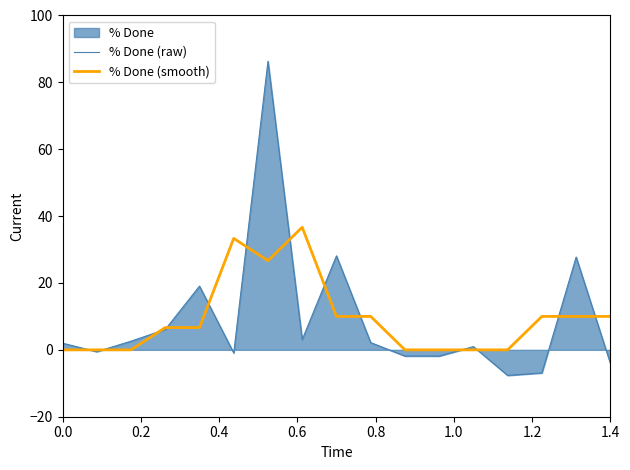

How many values in the % Done (smooth) series exceed 6?

10